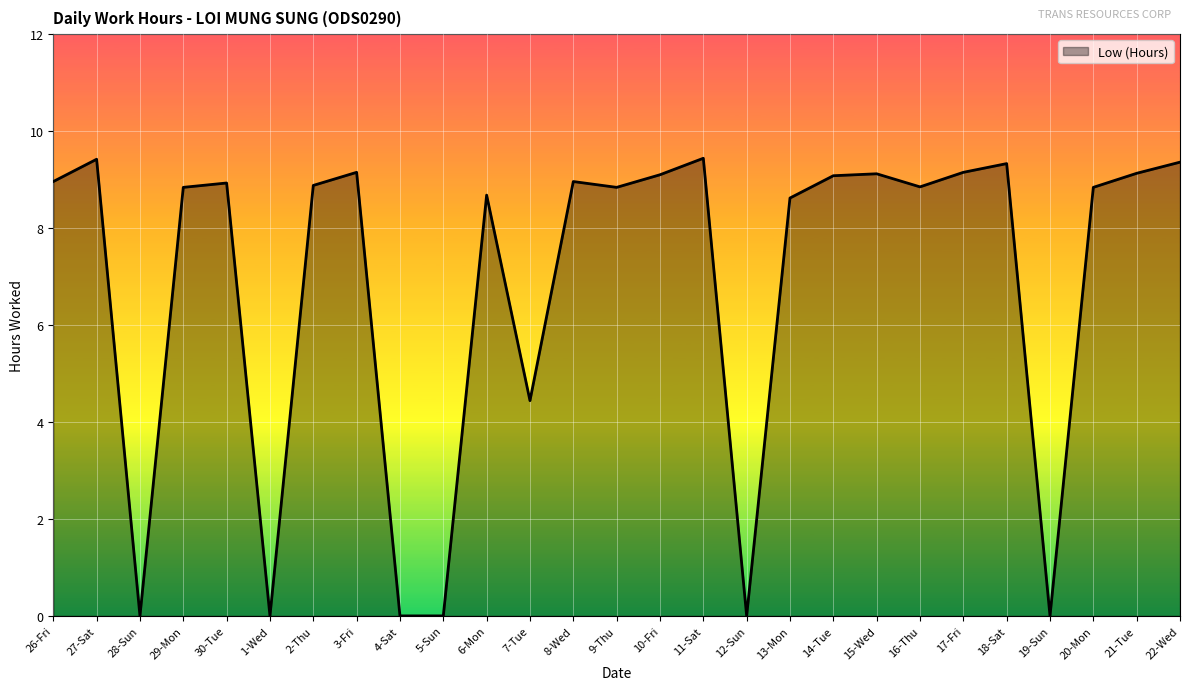

What is the sum of all values?

185.1